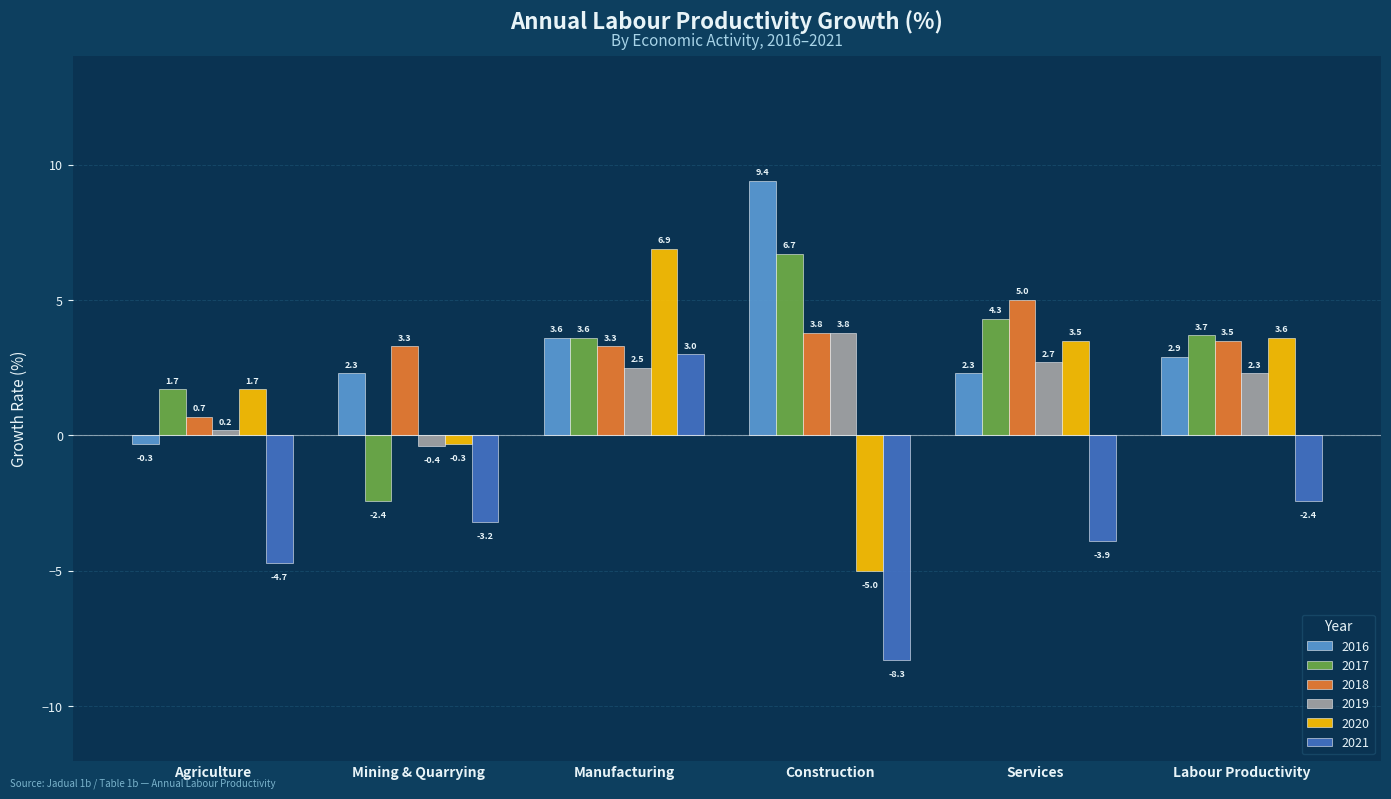

What is the spread (max minus min) of values at Services?

8.9